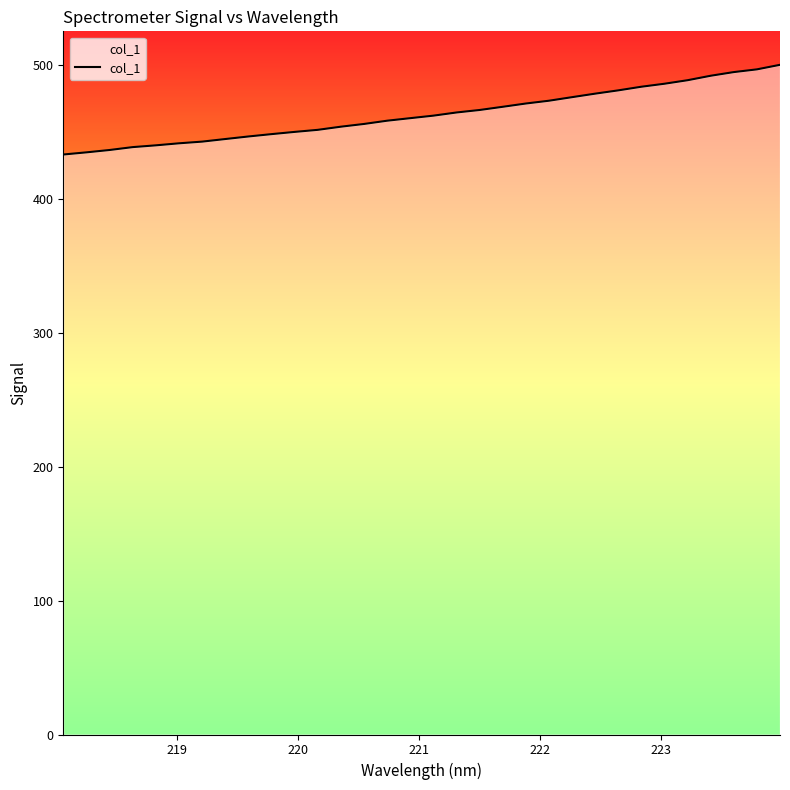

What is the difference between the maximum and minimum values?

67.0